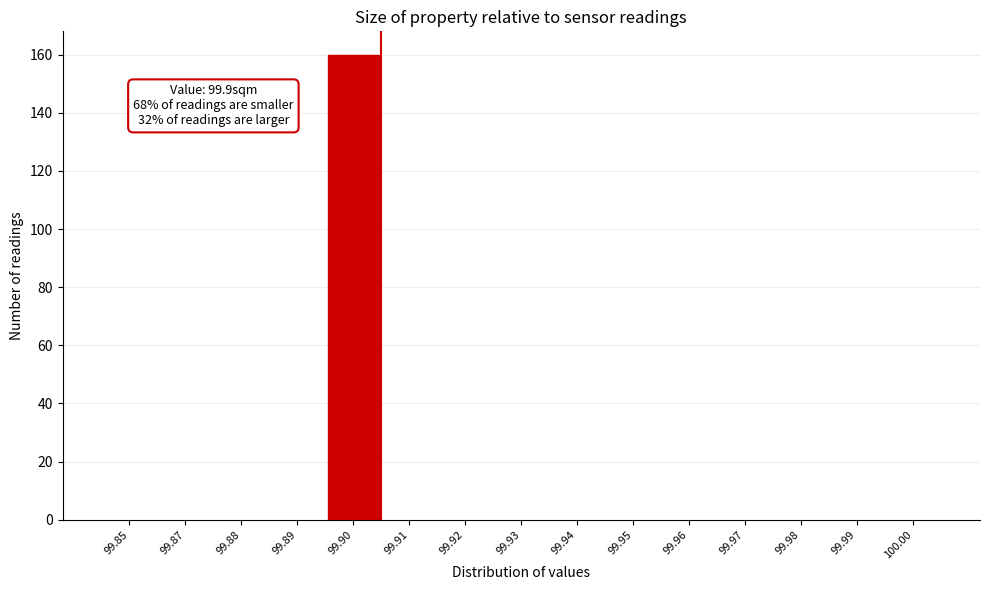

Reading left to right, extract all data points from this chart.

99.85=0	99.87=0	99.88=0	99.89=0	99.90=160	99.91=0	99.92=0	99.93=0	99.94=0	99.95=0	99.96=0	99.97=0	99.98=0	99.99=0	100.00=0